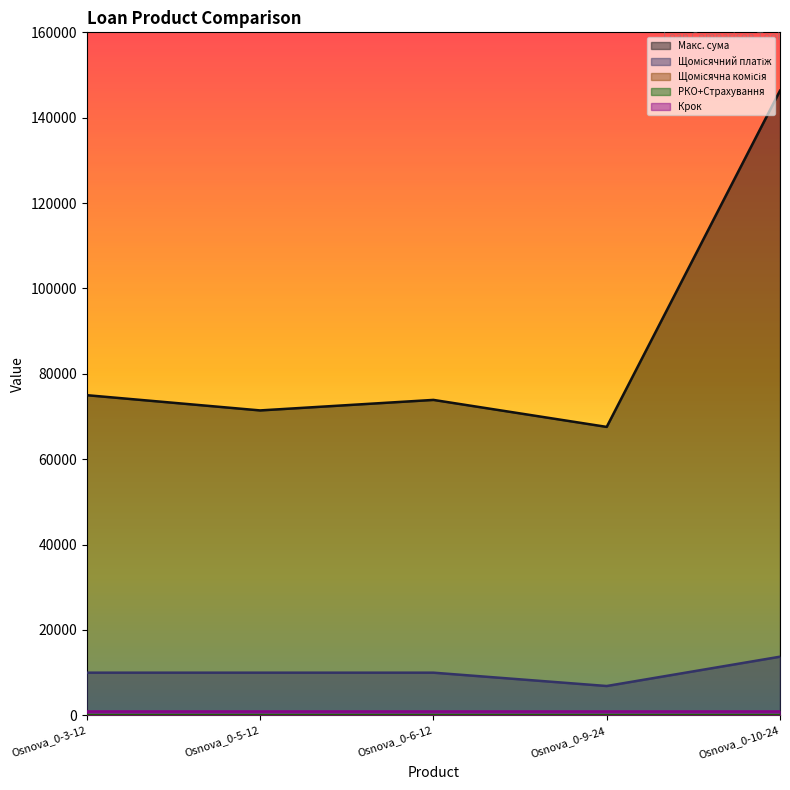

How many lines are shown in the chart?

5